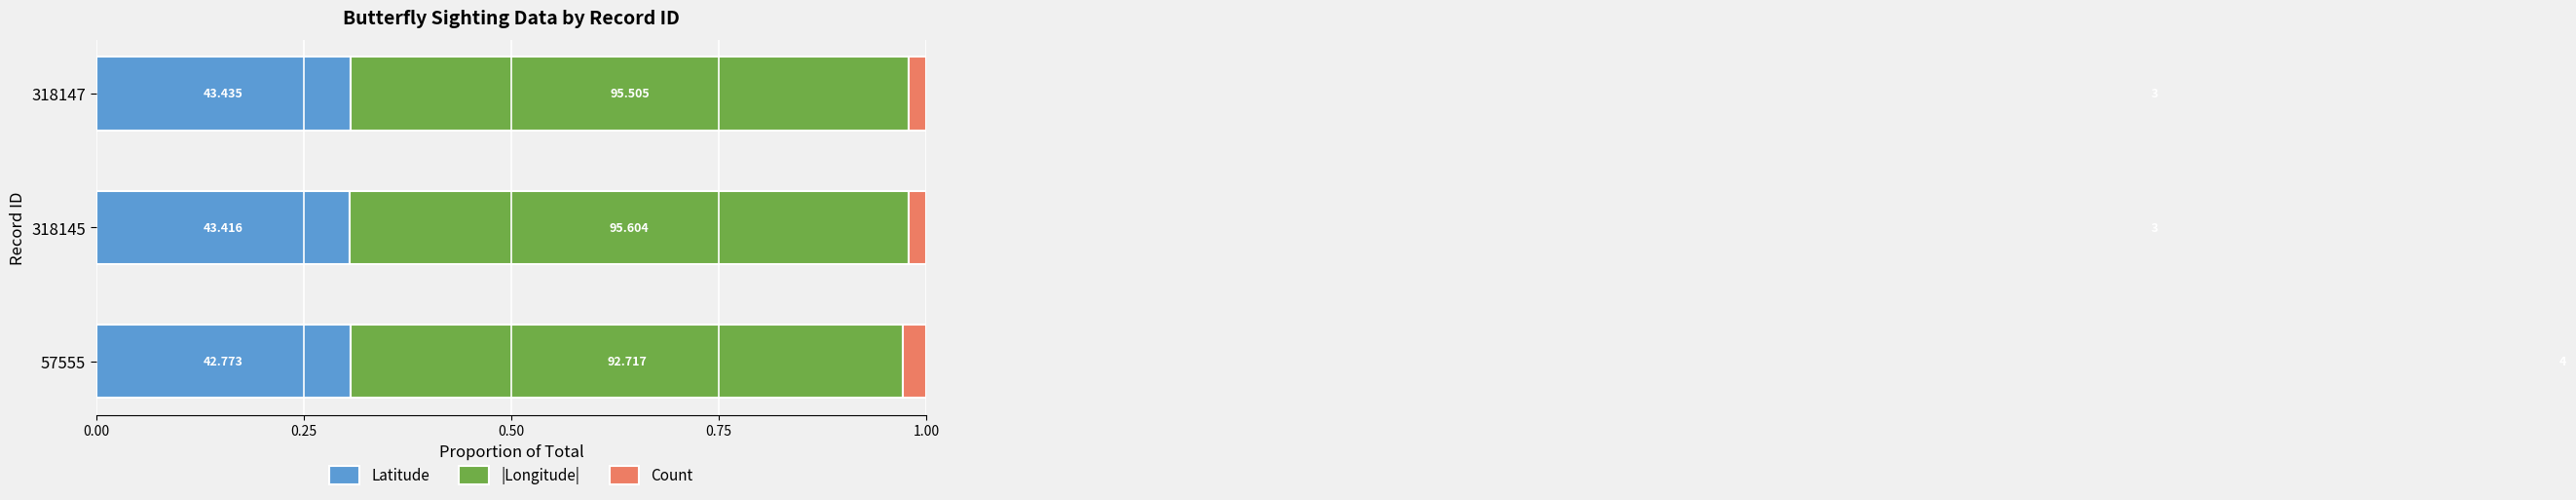

What are all the series names shown in the legend?

Latitude, |Longitude|, Count